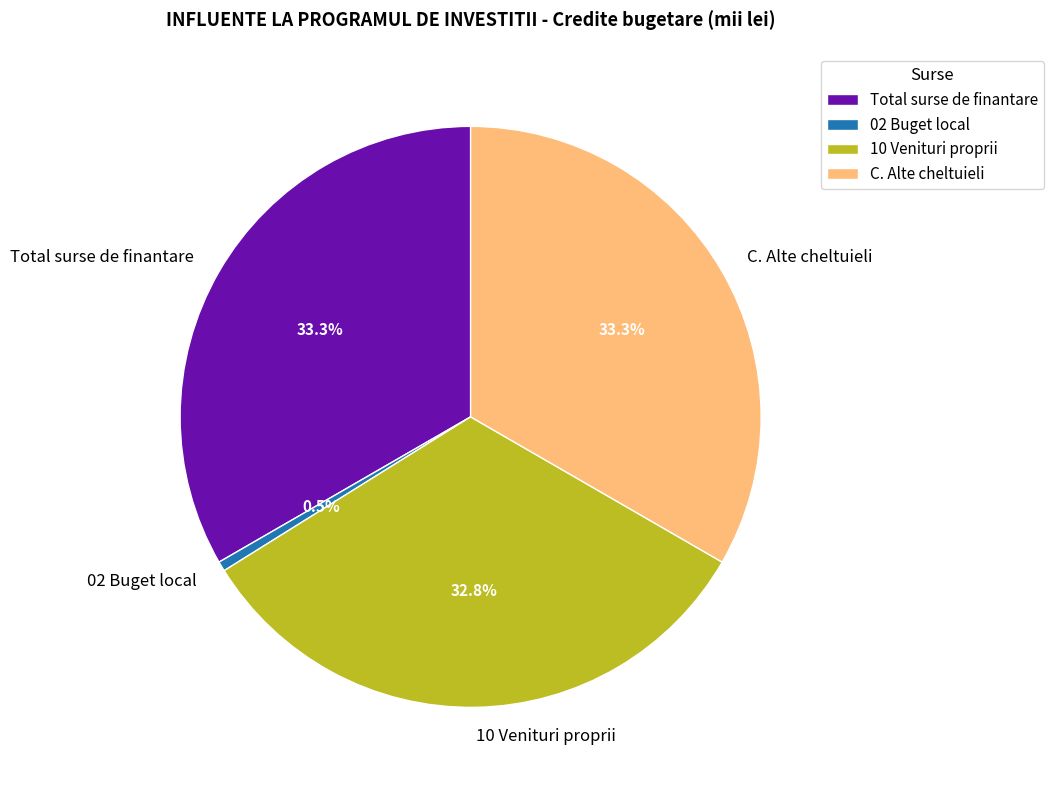

Does Total surse de finantare account for over 50% of the chart?

No